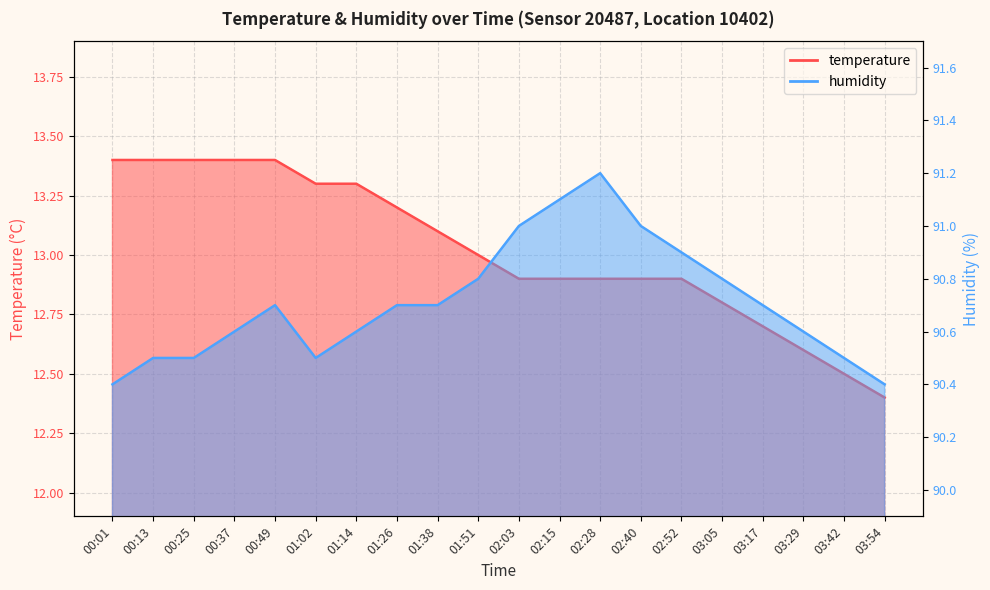

Reading left to right, transcribe all the data shown in this chart.

temperature: 13.4	13.4	13.4	13.4	13.4	13.3	13.3	13.2	13.1	13.0	12.9	12.9	12.9	12.9	12.9	12.8	12.7	12.6	12.5	12.4
humidity: 90.4	90.5	90.5	90.6	90.7	90.5	90.6	90.7	90.7	90.8	91.0	91.1	91.2	91.0	90.9	90.8	90.7	90.6	90.5	90.4